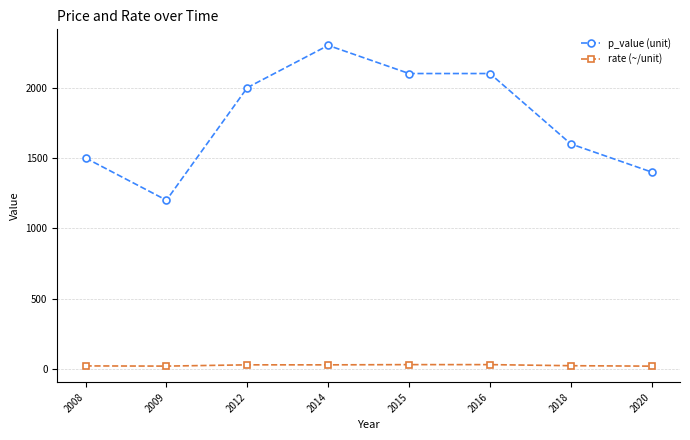

What is the difference between the maximum and minimum values in the rate (~/unit) series?

10.8